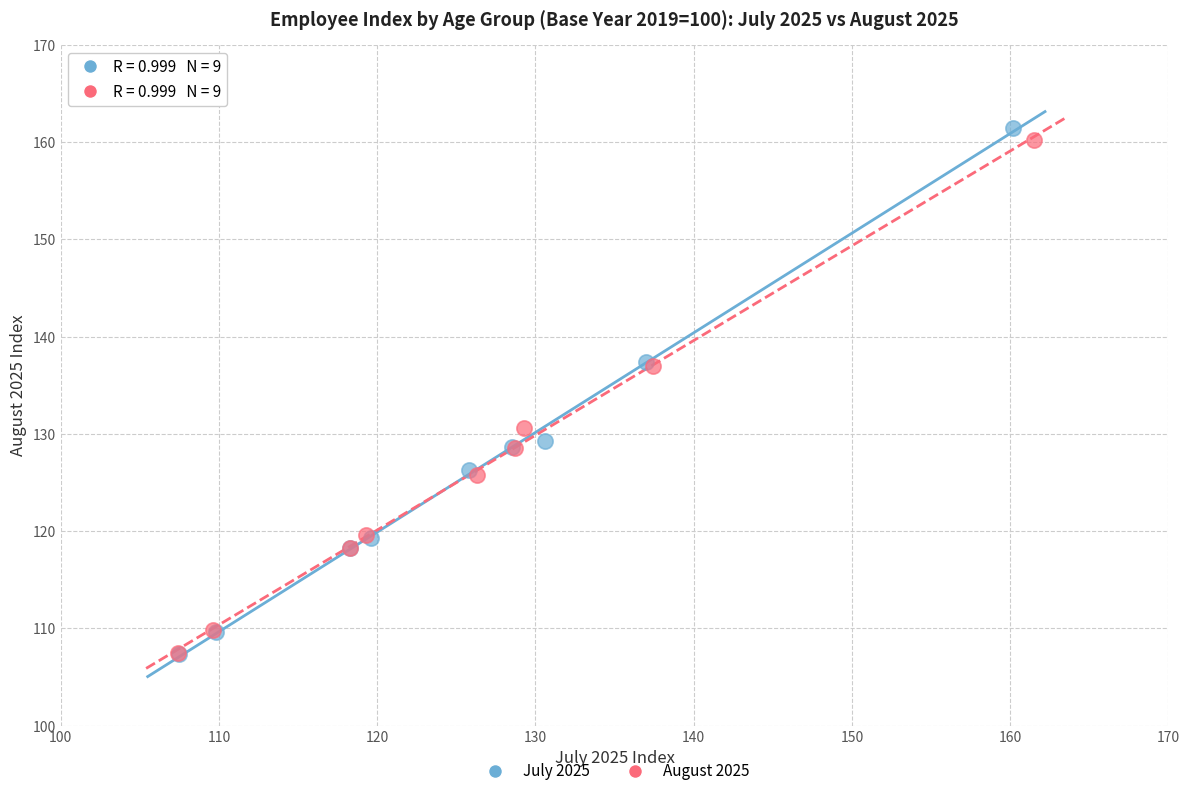

Which series has the widest spread of Y values?

July 2025